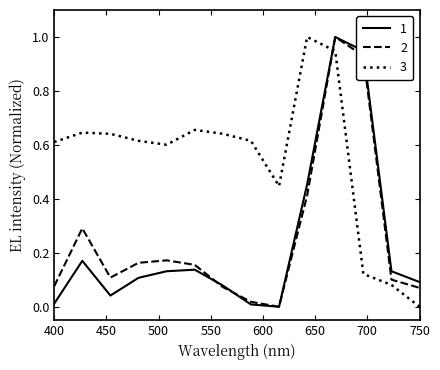

Which series has the largest total across all categories?

3